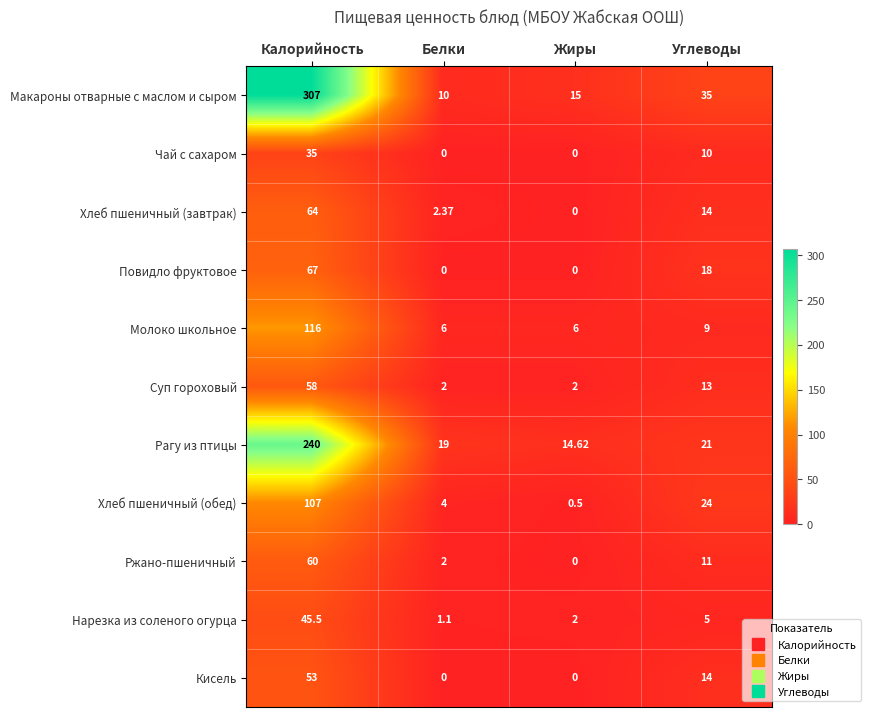

At which label does Кисель first exceed 14?

Калорийность